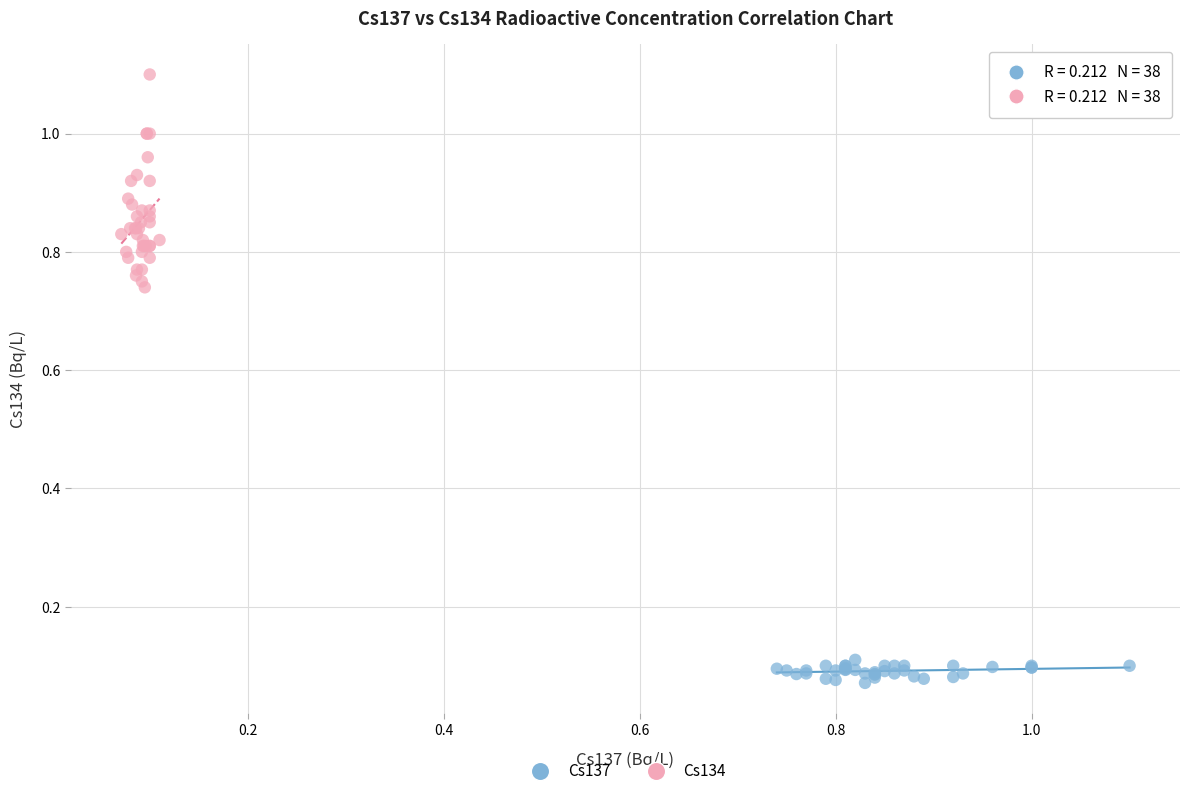

Which series reaches the minimum Y coordinate?

Cs137